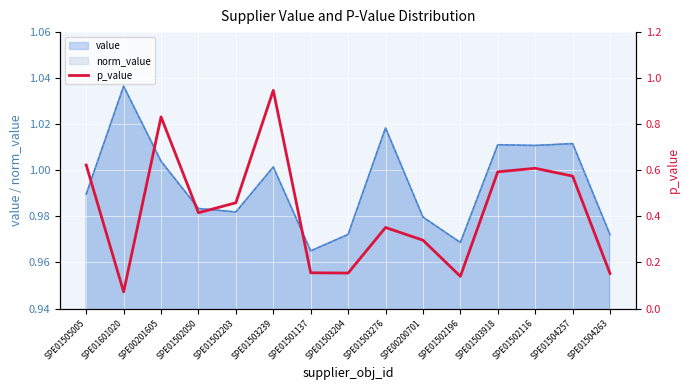

The chart shows a value of 0.6 at SPE01505005. True or false?

True